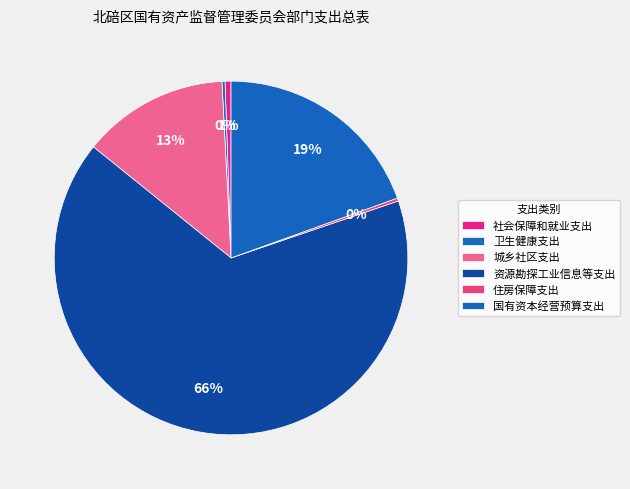

What percentage is the 资源勘探工业信息等支出 slice, to the nearest percent?

66%